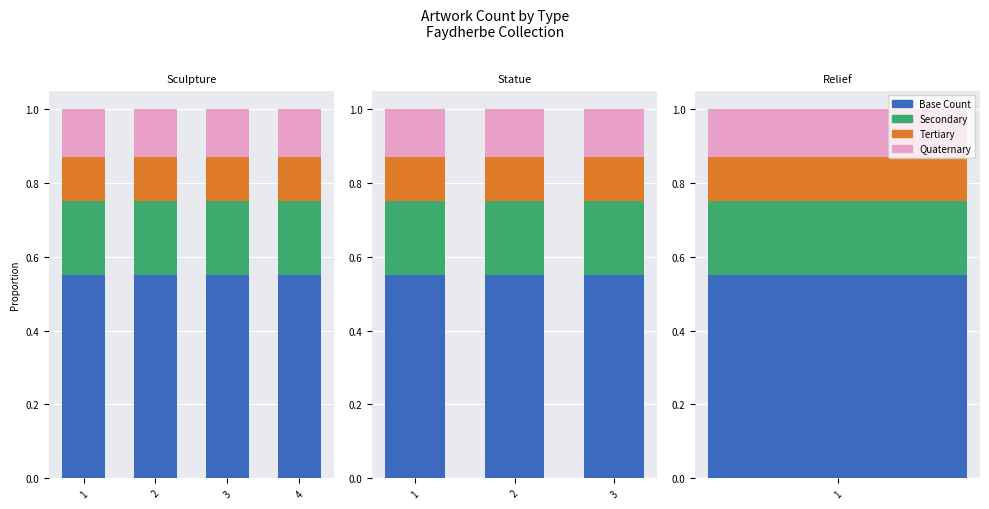

What are all the series names shown in the legend?

Base Count, Secondary, Tertiary, Quaternary